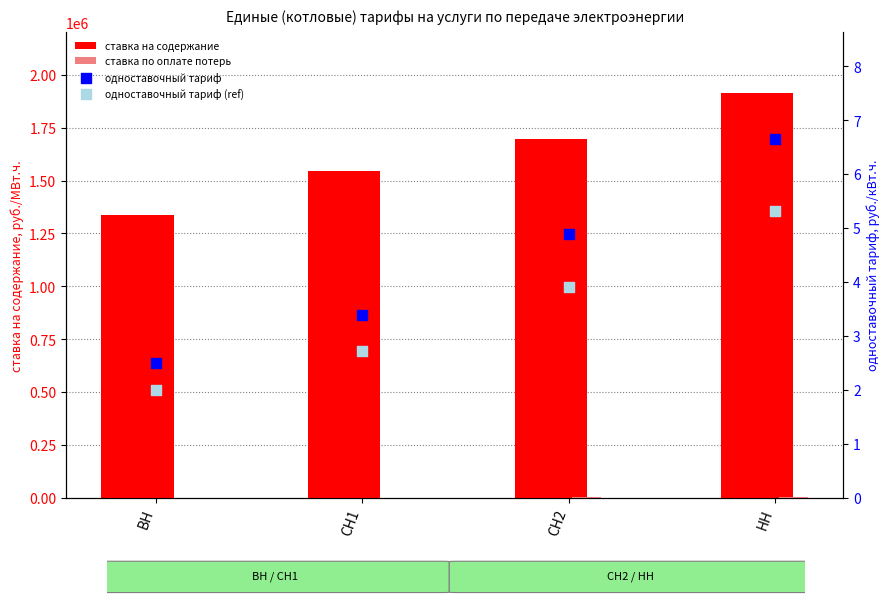

What is the total value across all series at НН?

1916726.5